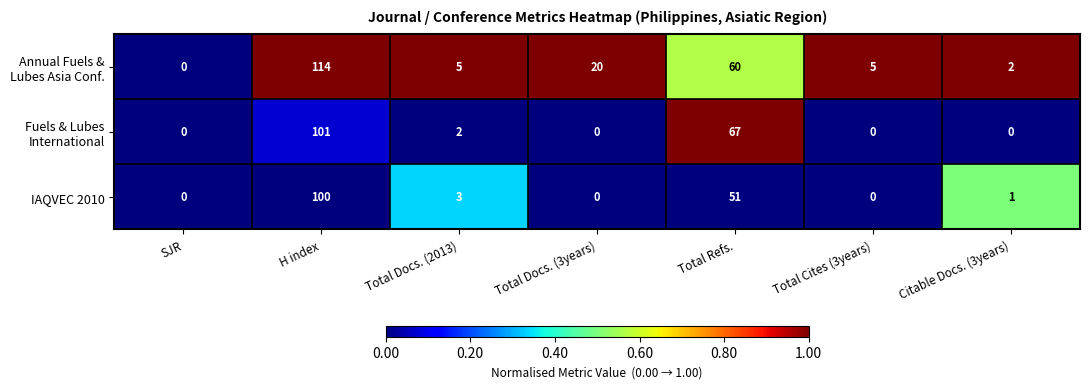

The IAQVEC 2010 series shows 51 at Total Refs.. True or false?

True